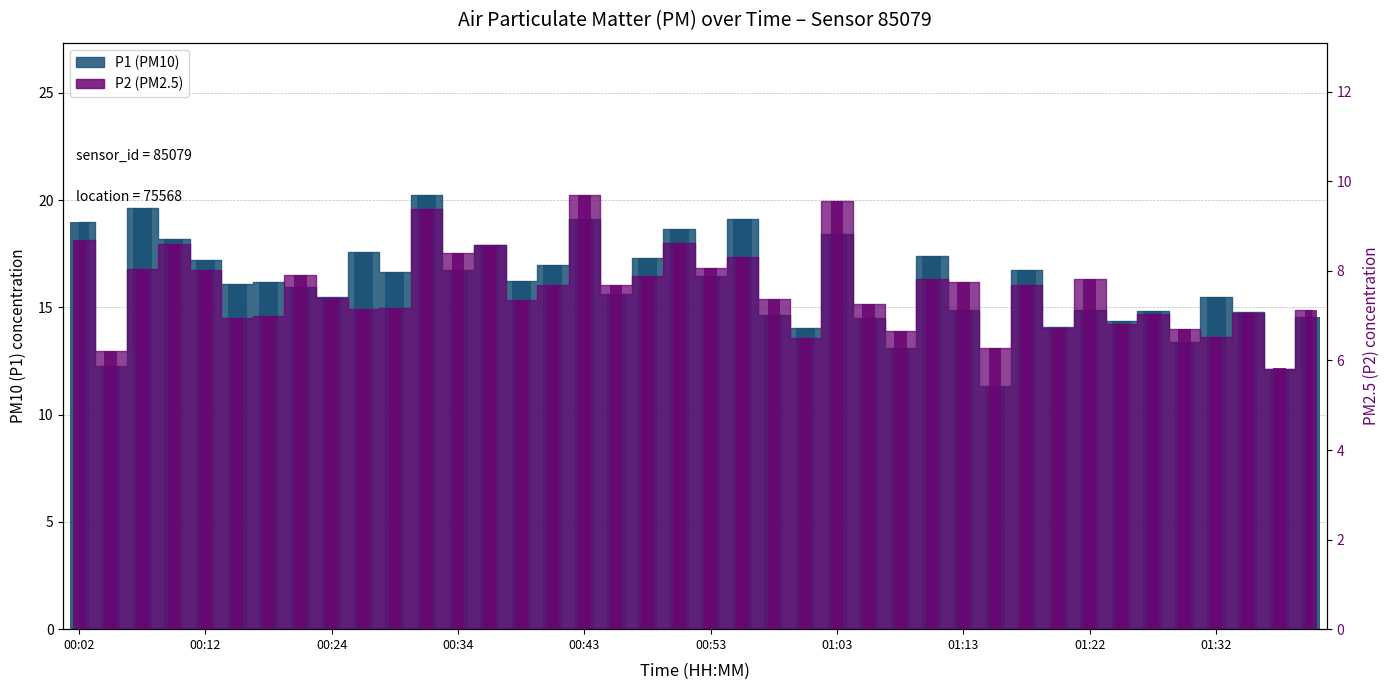

What position from the left is 39?

40